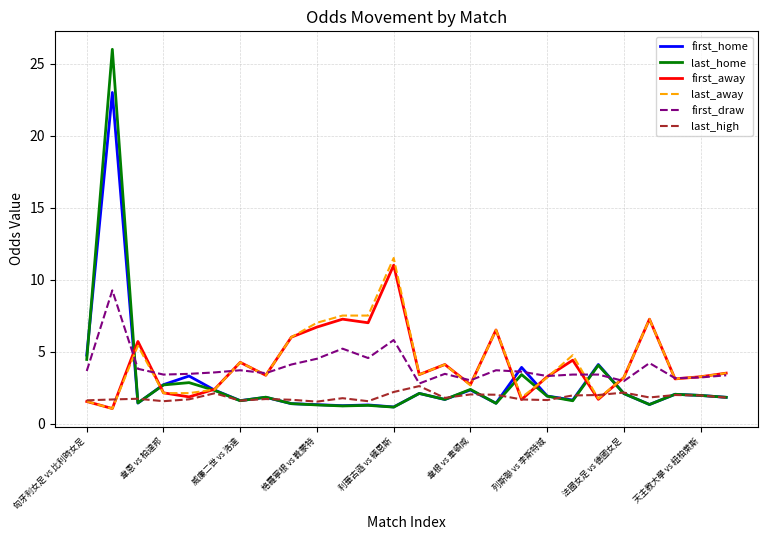

What are all the series names shown in the legend?

first_home, last_home, first_away, last_away, first_draw, last_high